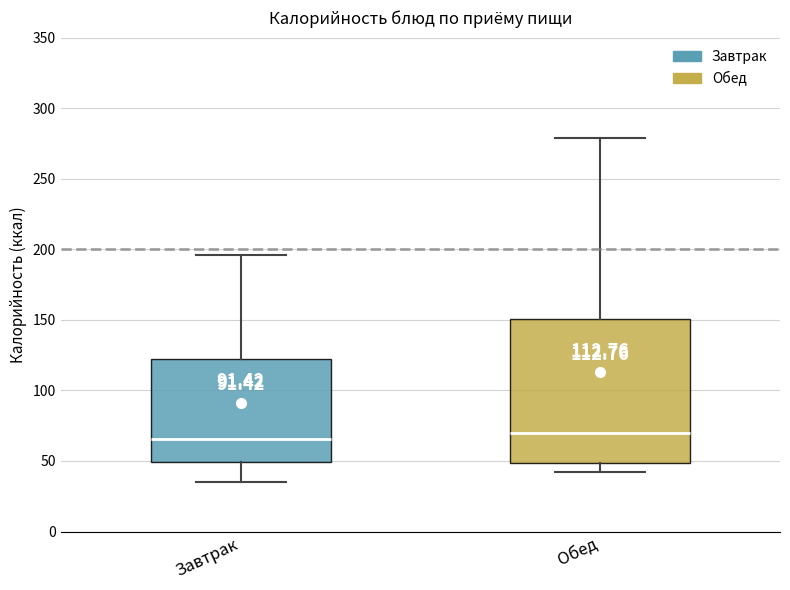

Comparing the boxes themselves (not the whiskers), which one is the tallest?

Обед